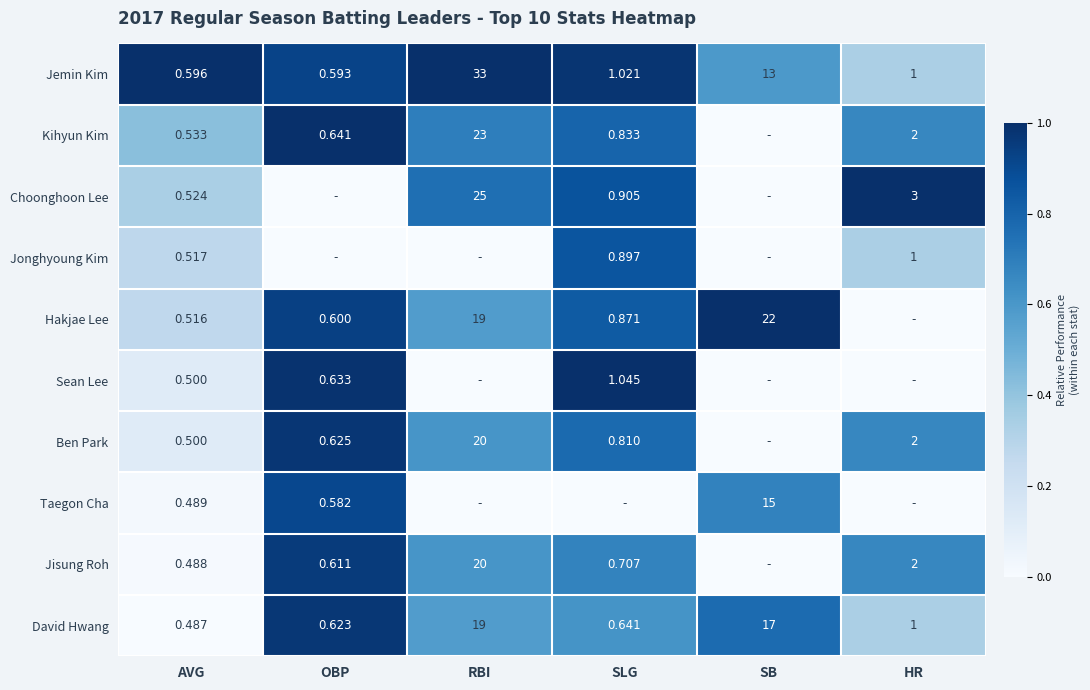

Is the value of David Hwang at OBP greater than the value of Ben Park at RBI?

No